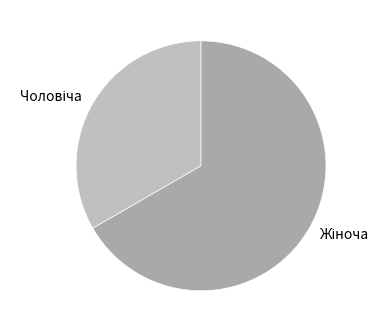

Is there a majority slice in this chart?

Yes